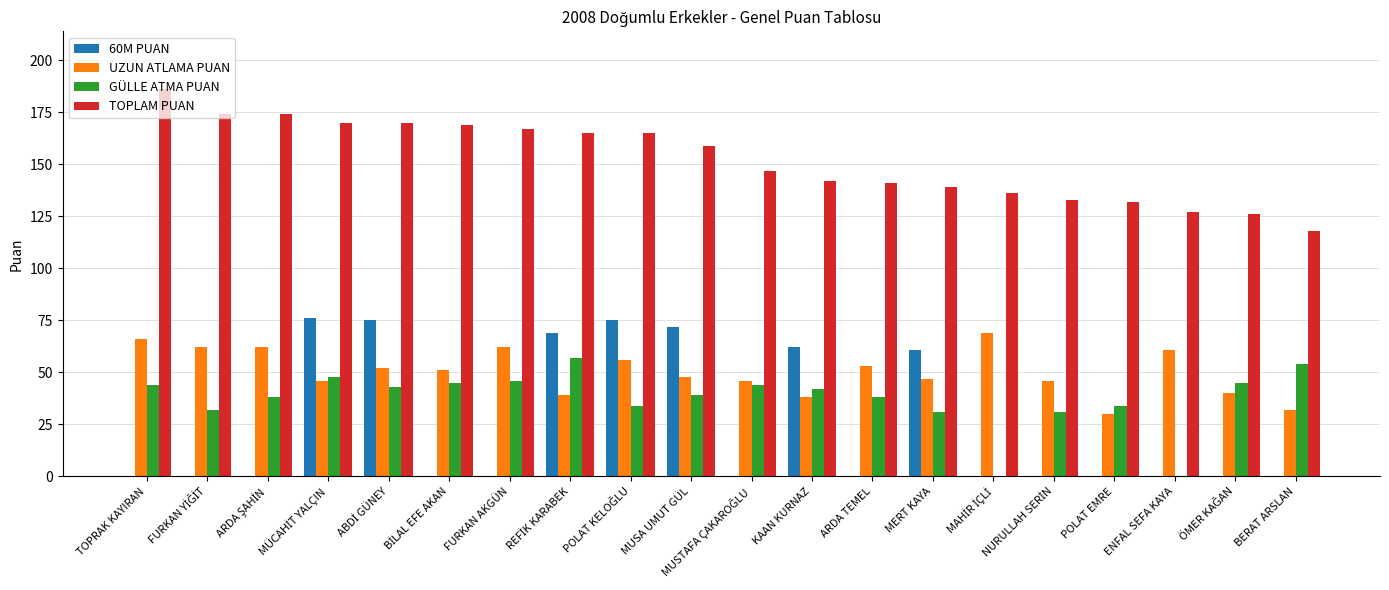

Which series has the widest spread of values?

60M PUAN